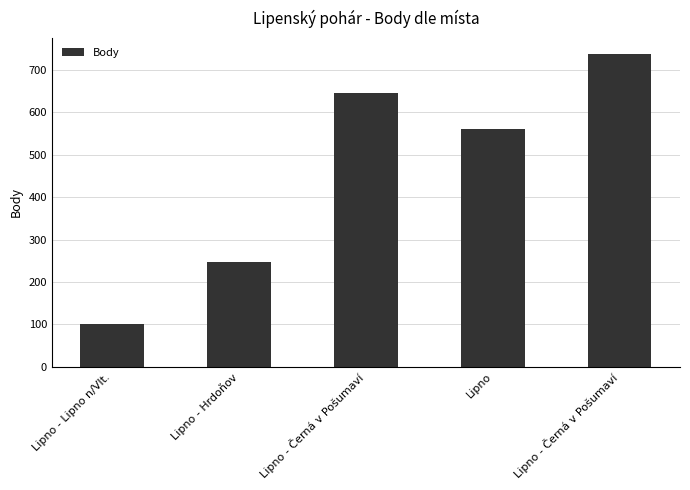

Count the number of data series in this chart.

1